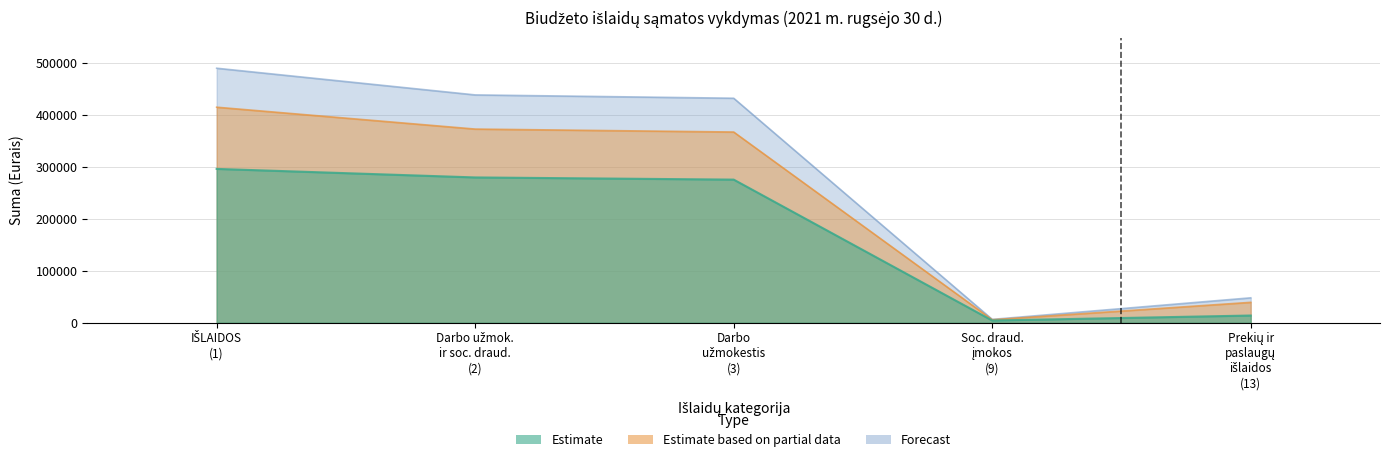

Read the Forecast value at Prekių ir paslaugų išlaidos (13).

47953.0